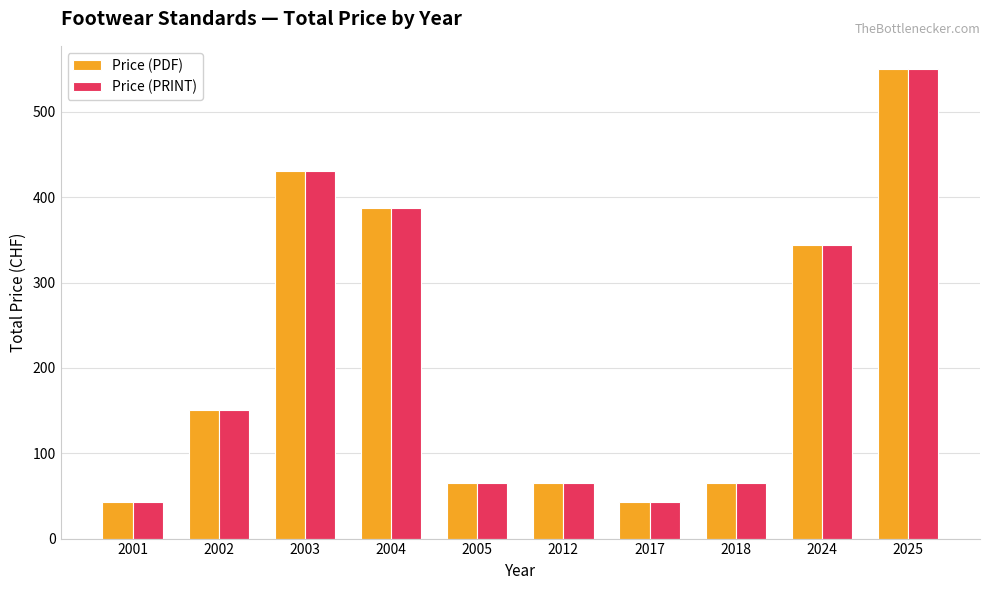

How many groups of bars are there?

10